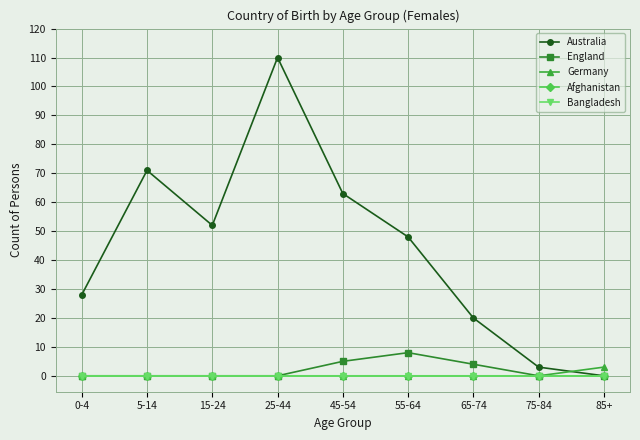

Reading left to right, transcribe all the data shown in this chart.

Australia: 0-4=28	5-14=71	15-24=52	25-44=110	45-54=63	55-64=48	65-74=20	75-84=3	85+=0
England: 0-4=0	5-14=0	15-24=0	25-44=0	45-54=5	55-64=8	65-74=4	75-84=0	85+=0
Germany: 0-4=0	5-14=0	15-24=0	25-44=0	45-54=0	55-64=0	65-74=0	75-84=0	85+=3
Afghanistan: 0-4=0	5-14=0	15-24=0	25-44=0	45-54=0	55-64=0	65-74=0	75-84=0	85+=0
Bangladesh: 0-4=0	5-14=0	15-24=0	25-44=0	45-54=0	55-64=0	65-74=0	75-84=0	85+=0